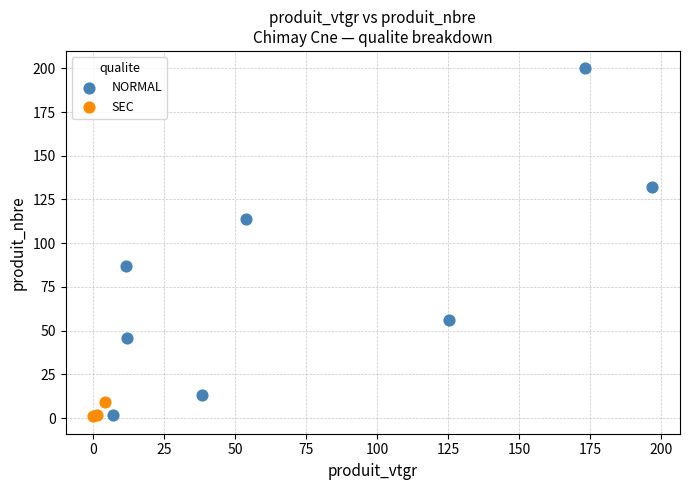

Which series has the largest Y range (max minus min)?

NORMAL